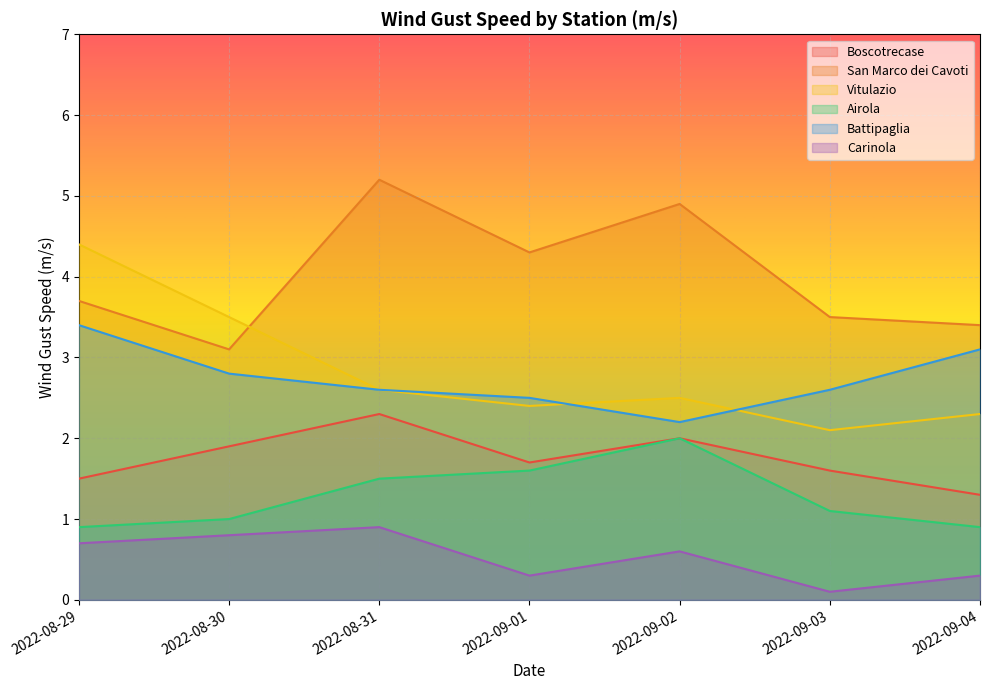

The Airola series shows 1.0 at 2022-08-30. True or false?

True